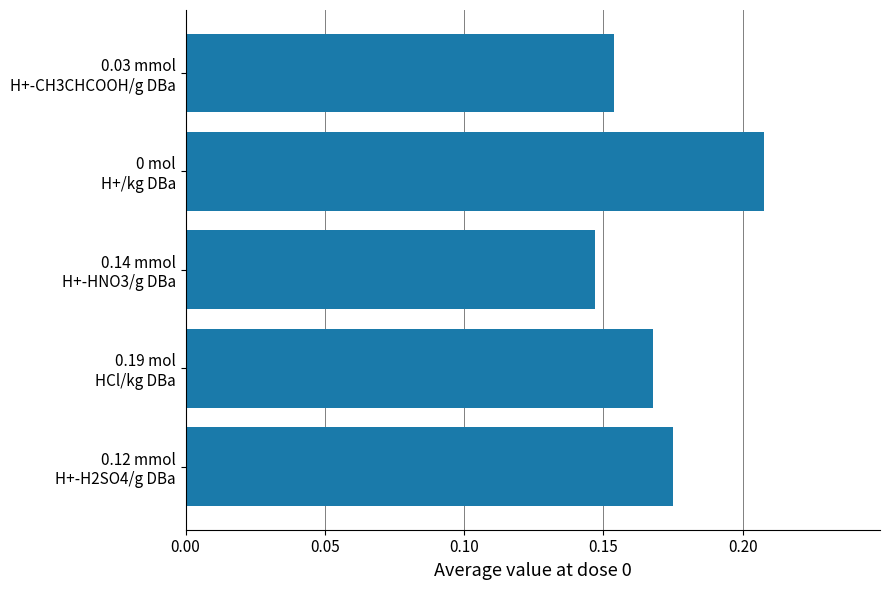

Count the values in the range 0 to 1.

5